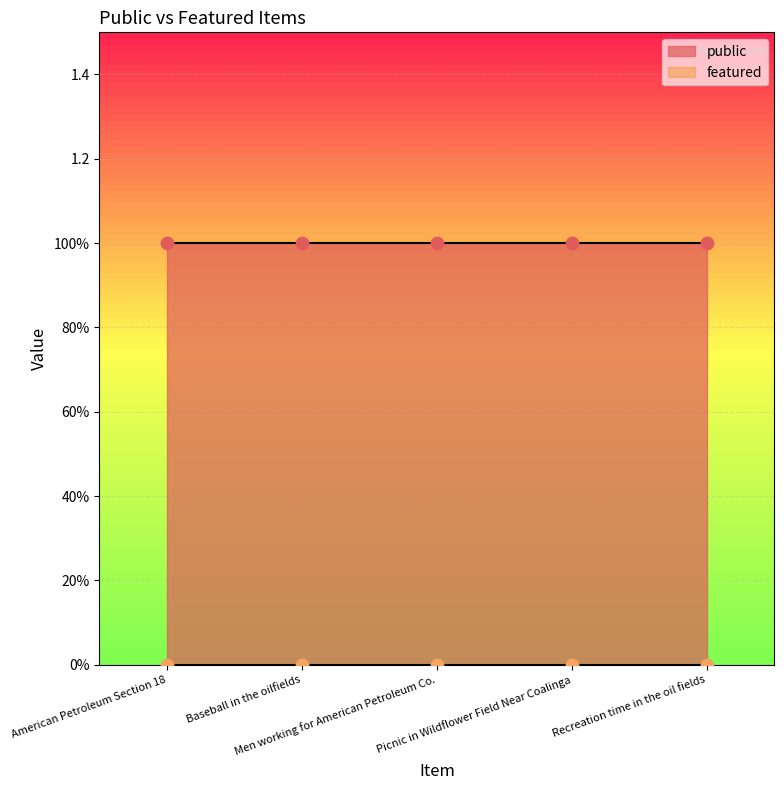

At which category is the sum across all series the highest?

American Petroleum Section 18